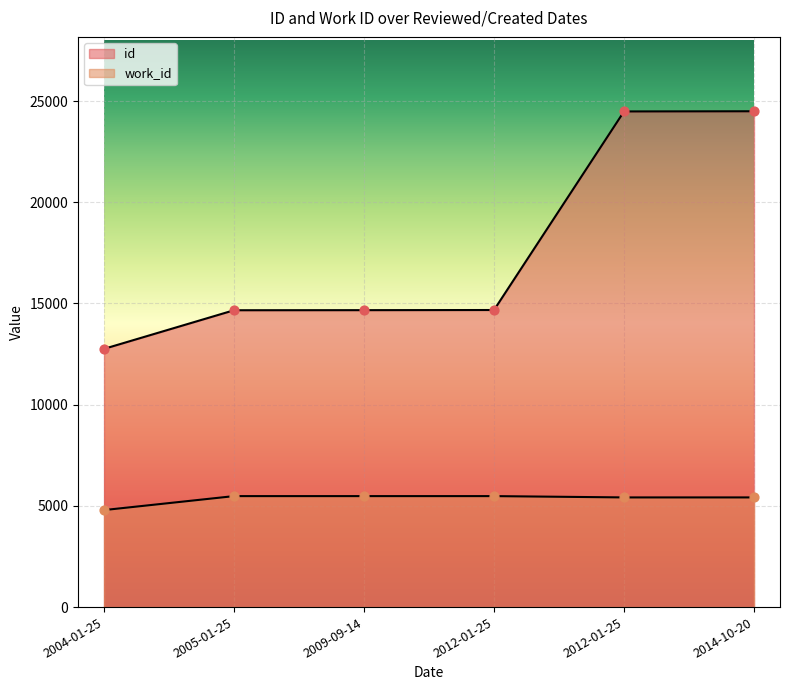

At how many categories does at least one series exceed 20192?

2